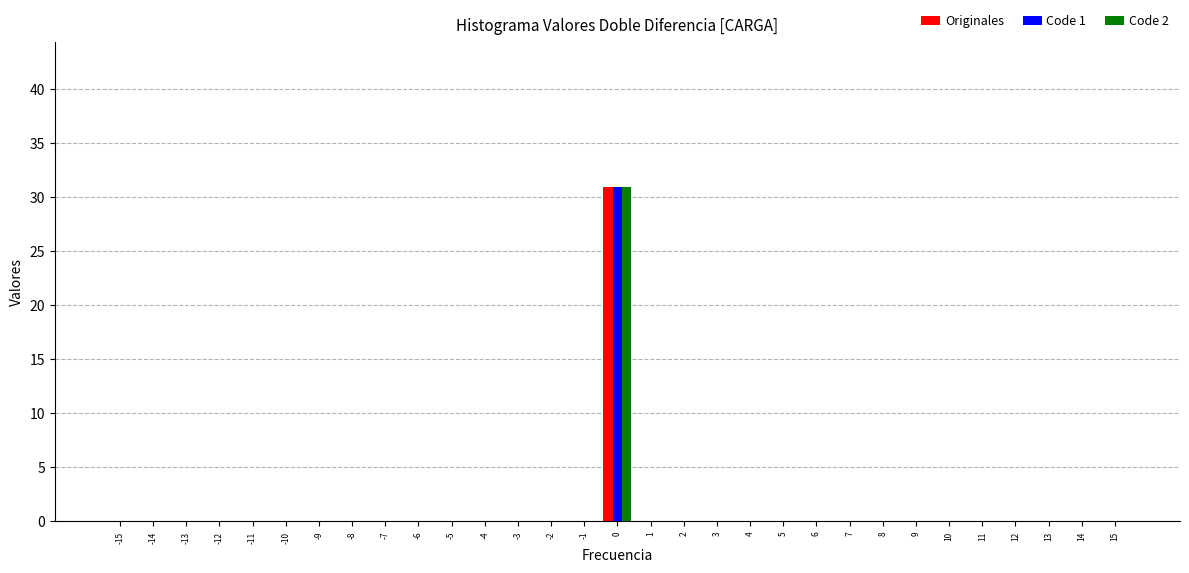

What is the sum of all Code 1 values?

31